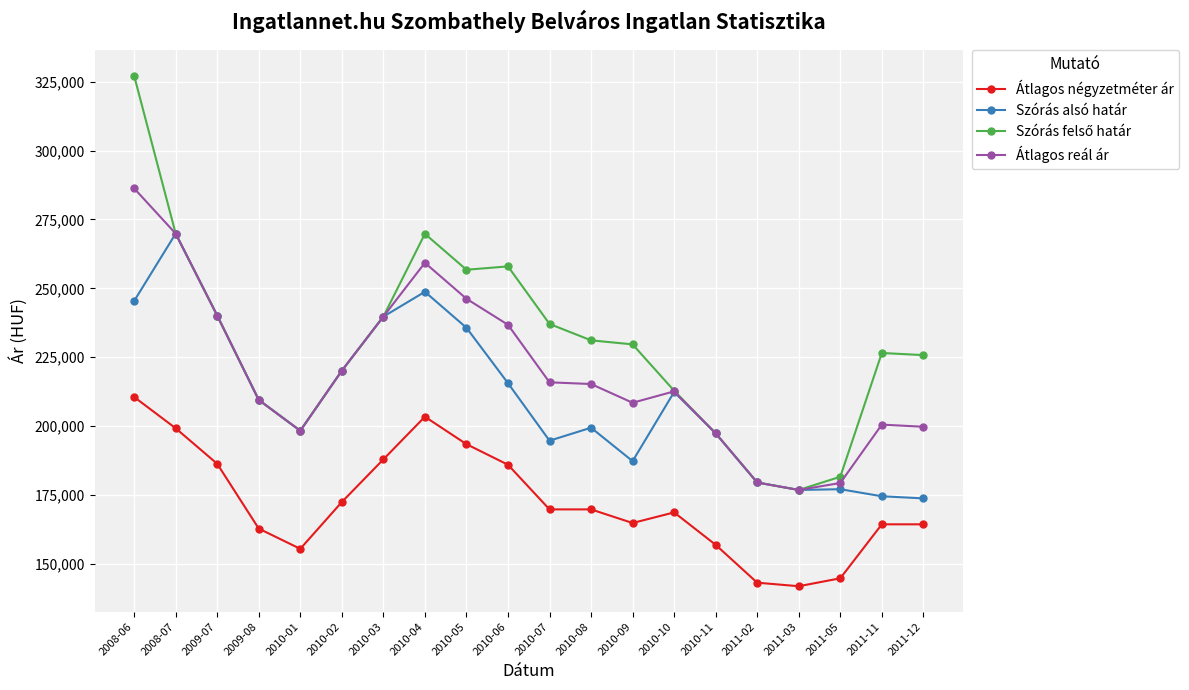

Does the chart have visible grid lines?

Yes